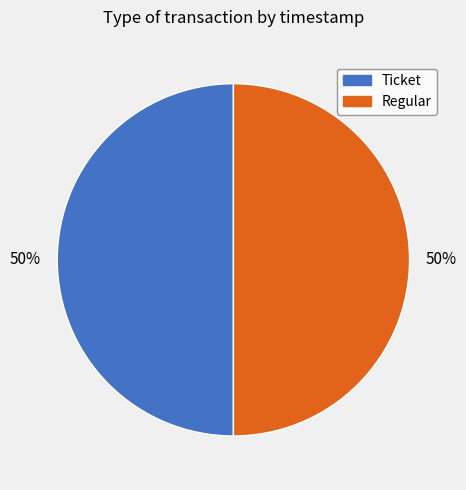

Count the number of slices in the pie.

2